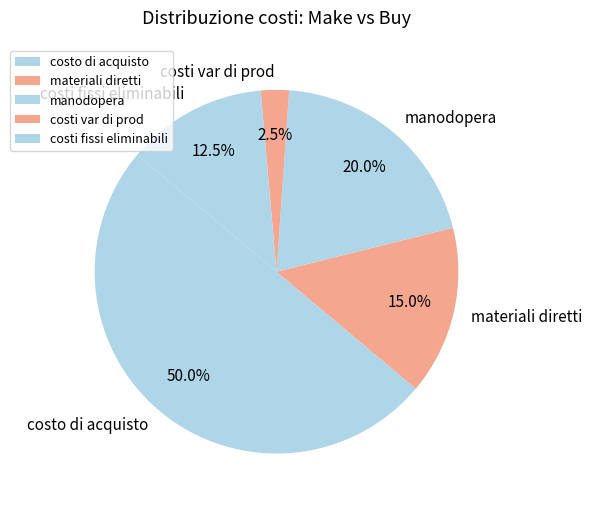

What is the ratio of the value at materiali diretti to the value at costi fissi eliminabili?

1.2